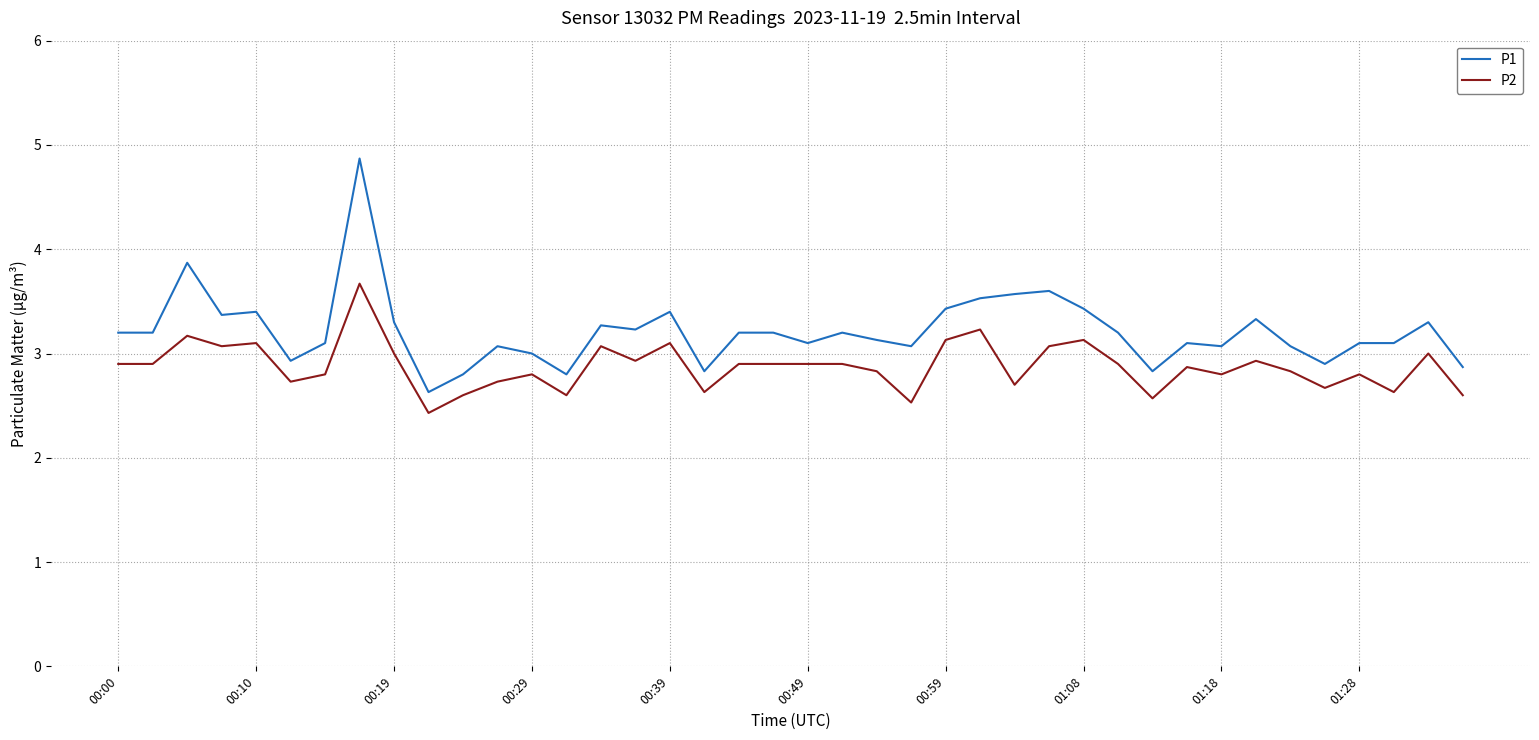

What is the highest value of the P1 series?

4.9